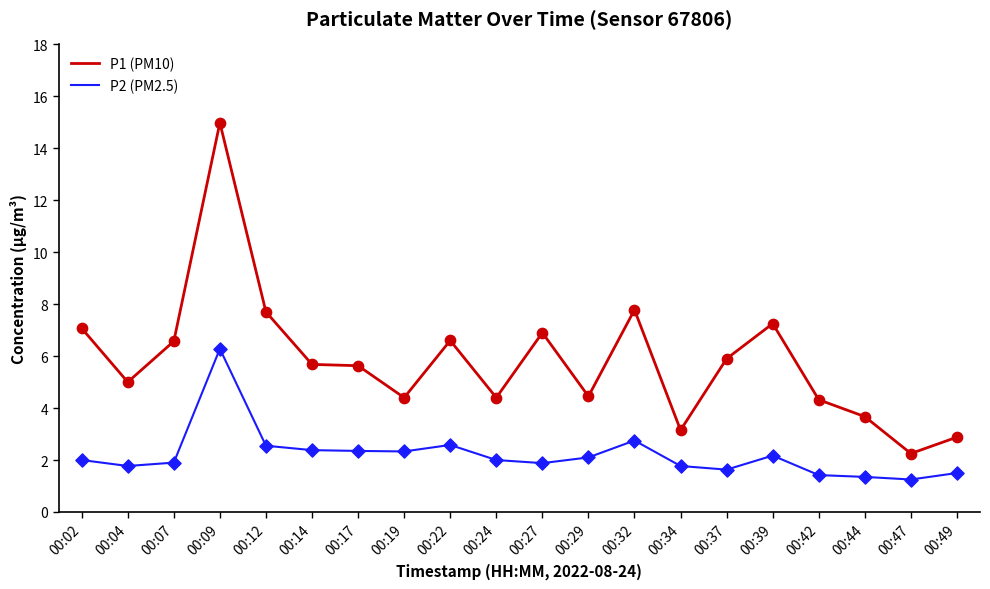

What are all the series names shown in the legend?

P1 (PM10), P2 (PM2.5)